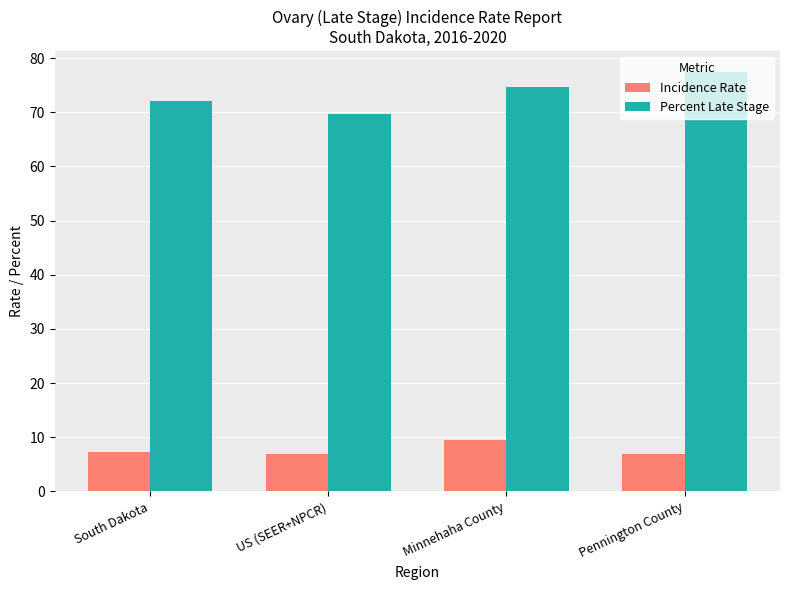

Are the bars grouped side by side (vs. stacked)?

Yes